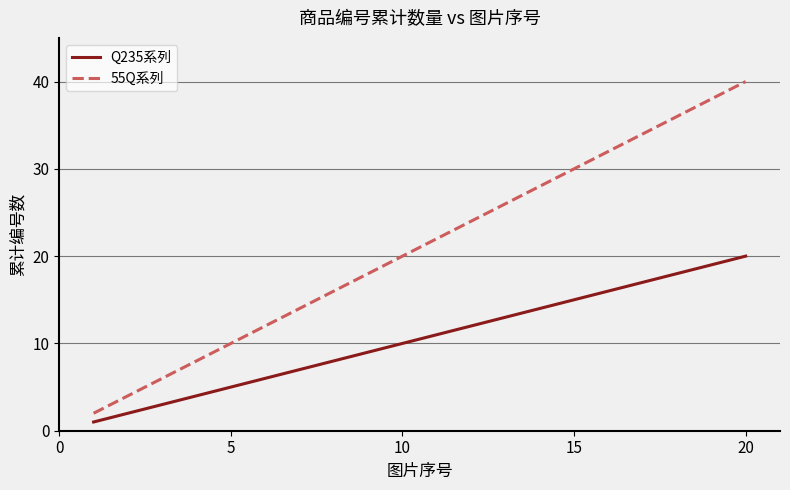

True or false: Q235系列 and 55Q系列 cross at least once.

False